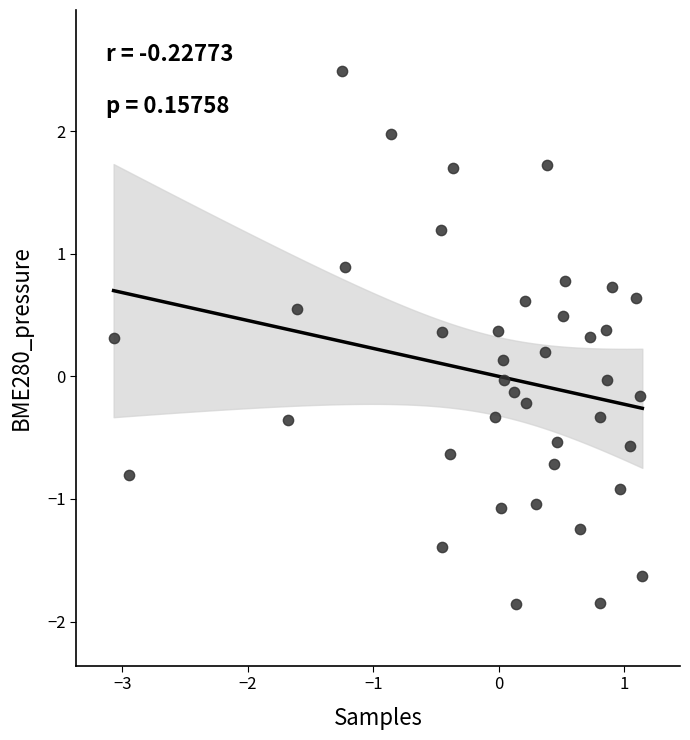

What is the range of X values (max minus min)?

4.2